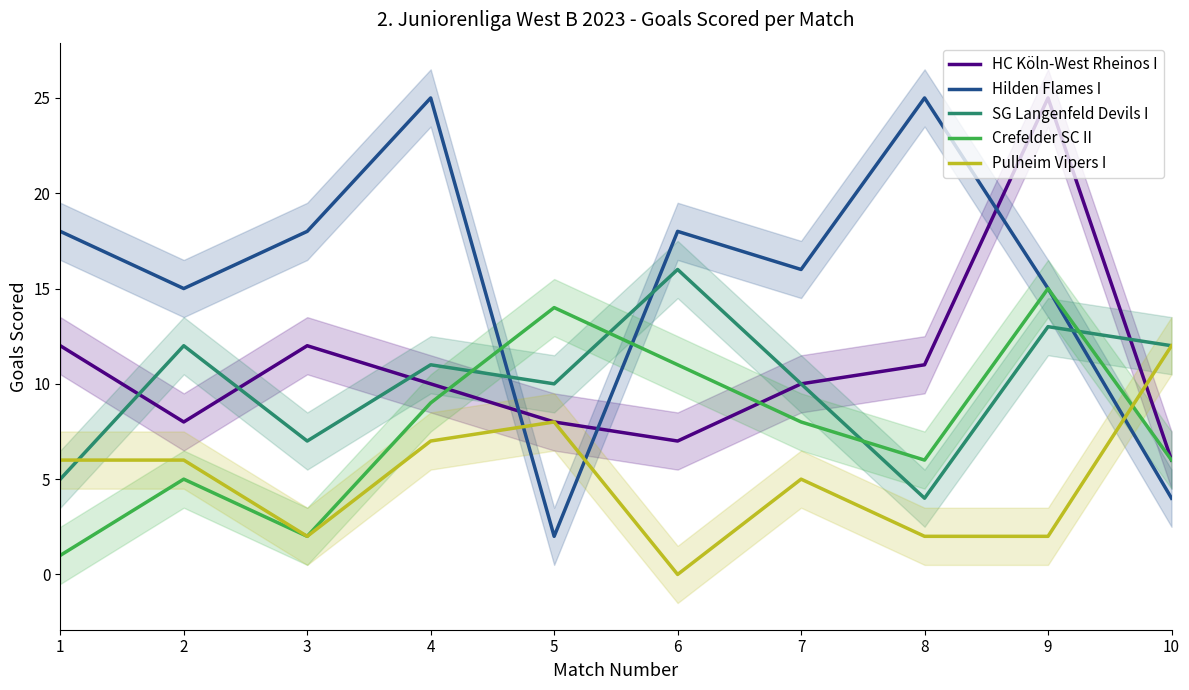

True or false: SG Langenfeld Devils I and Pulheim Vipers I intersect in this chart.

True